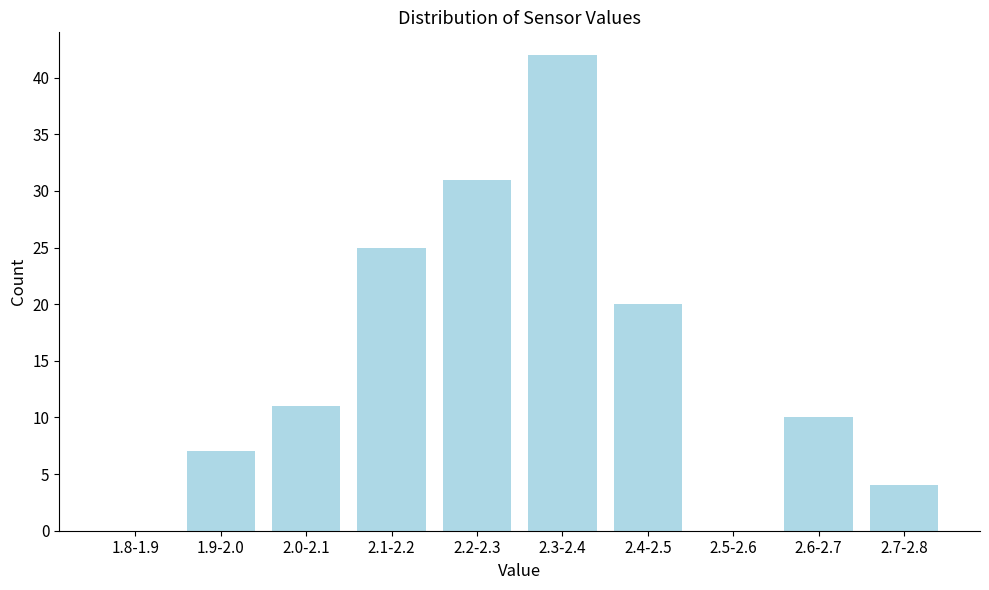

Reading left to right, transcribe all the data shown in this chart.

1.8-1.9=0	1.9-2.0=7	2.0-2.1=11	2.1-2.2=25	2.2-2.3=31	2.3-2.4=42	2.4-2.5=20	2.5-2.6=0	2.6-2.7=10	2.7-2.8=4